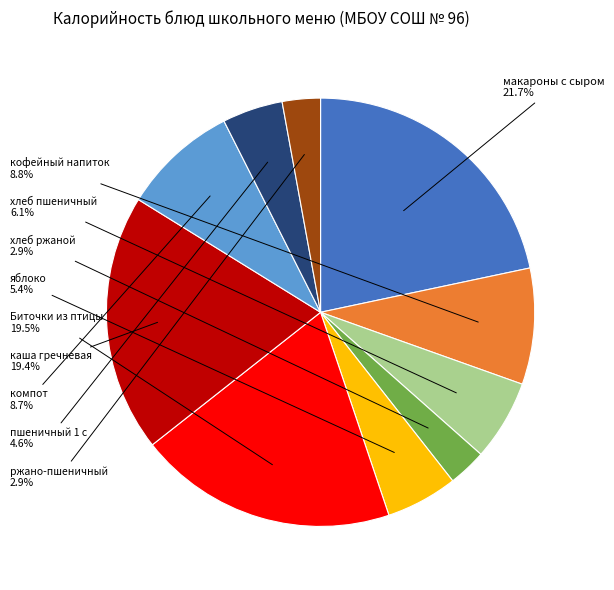

Is there any slice that represents more than half of the pie?

No